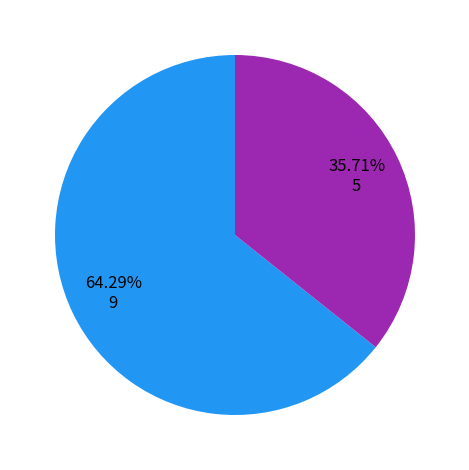

Is there a majority slice in this chart?

Yes